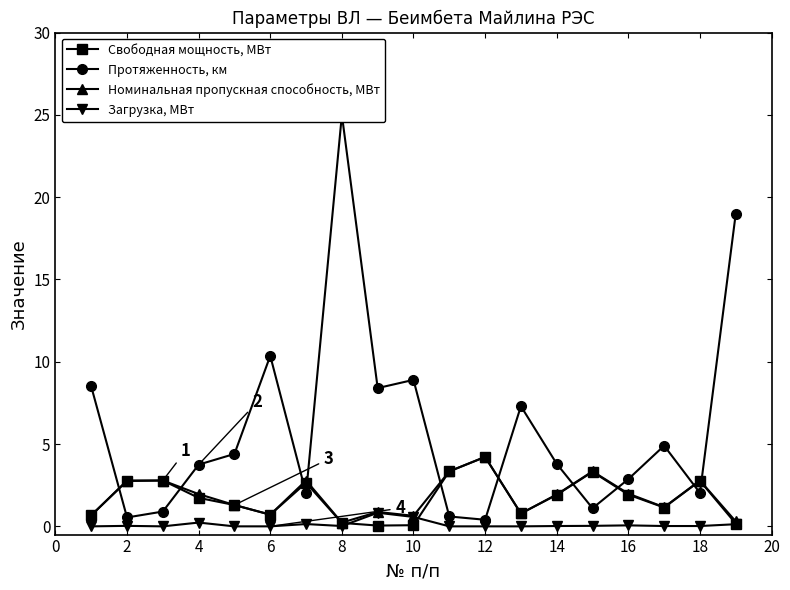

In Протяженность, км, how many points are higher than both neighbors (excluding endpoints)?

5